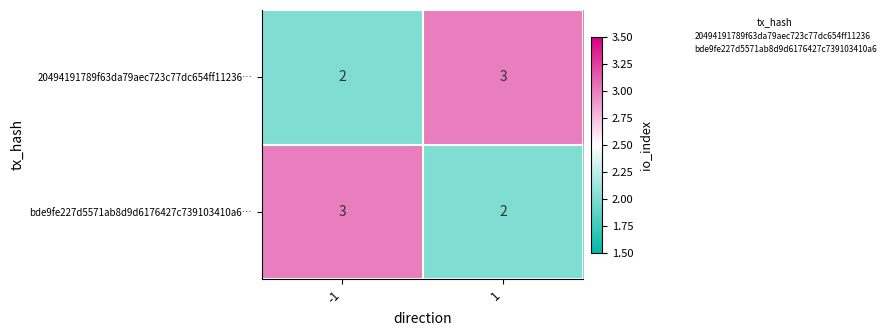

Reading right to left, transcribe all the data shown in this chart.

20494191789f63da79aec723c77dc654ff11236…: 1=3	-1=2
bde9fe227d5571ab8d9d6176427c739103410a6…: 1=2	-1=3